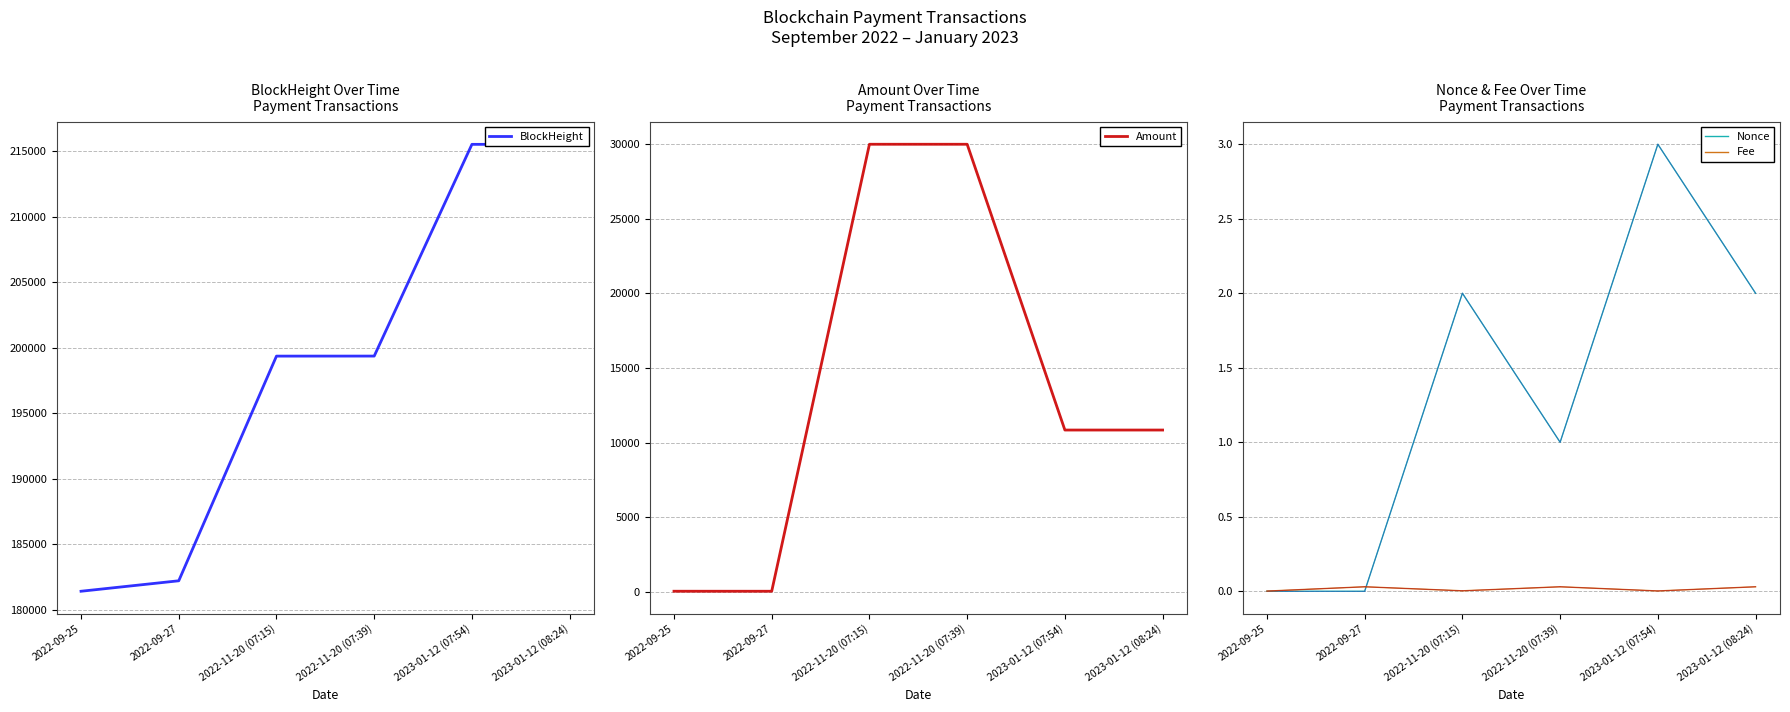

Rank the categories by Amount value from lowest to highest.

2022-09-27, 2022-09-25, 2023-01-12 (08:24), 2023-01-12 (07:54), 2022-11-20 (07:39), 2022-11-20 (07:15)